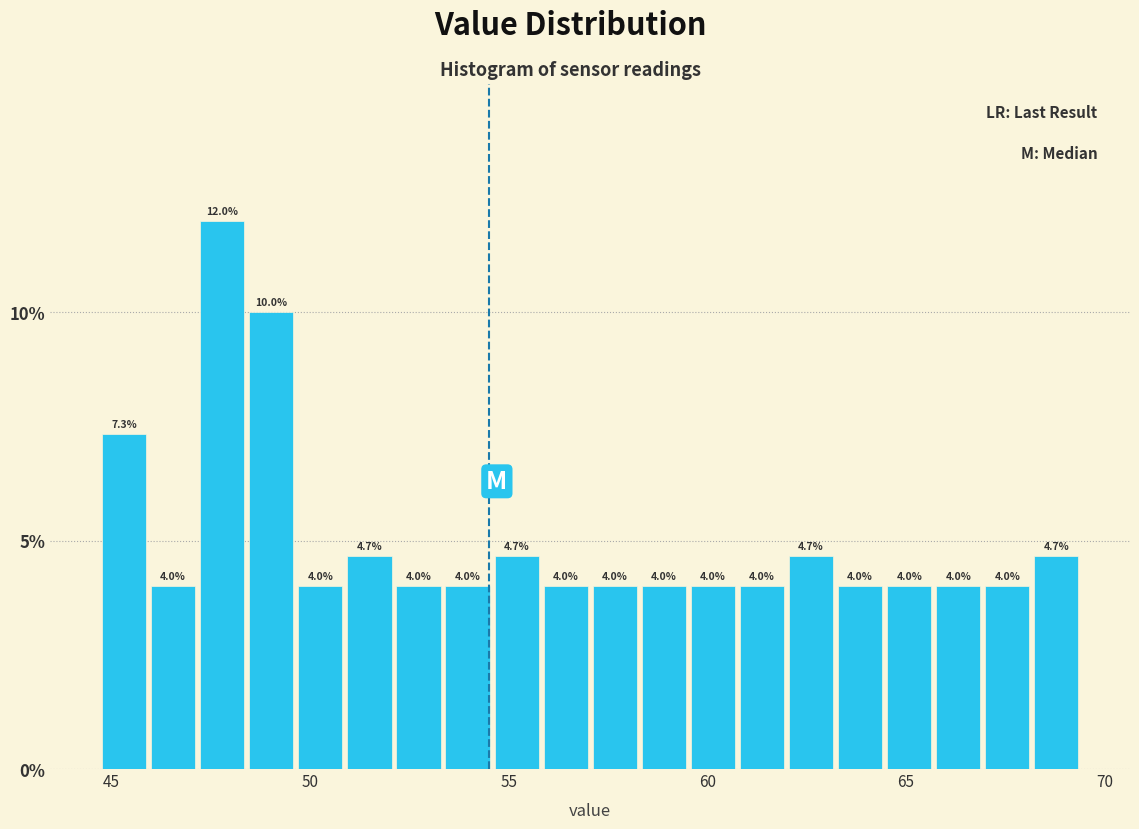

Read against the x-axis, roughly where is the centre of the tallest bar?

48.0